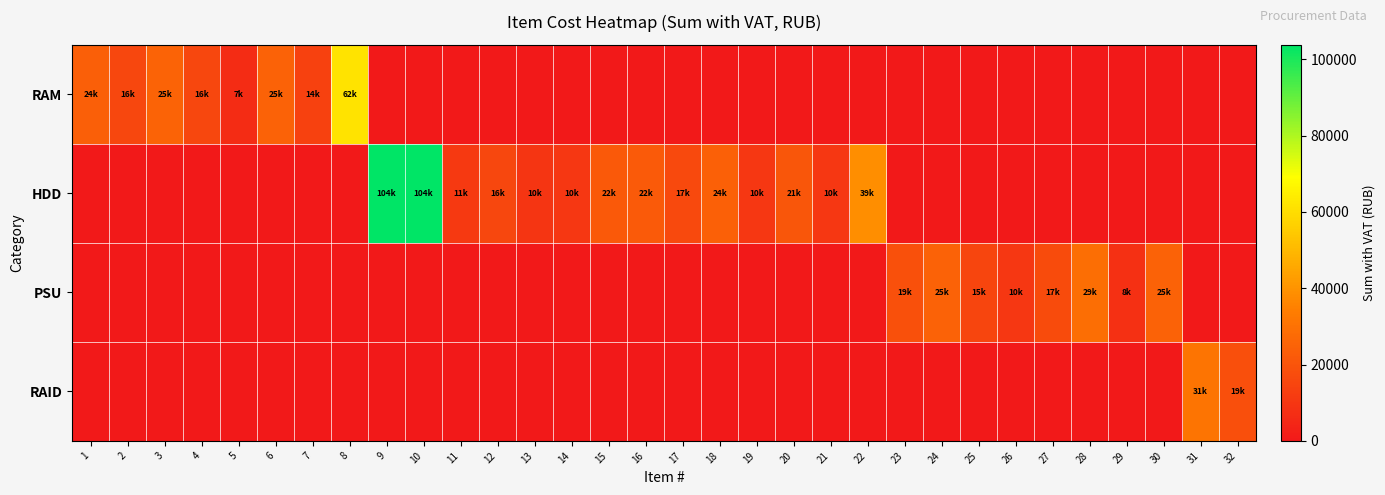

Which series changed the most between 3 and 23?

RAM